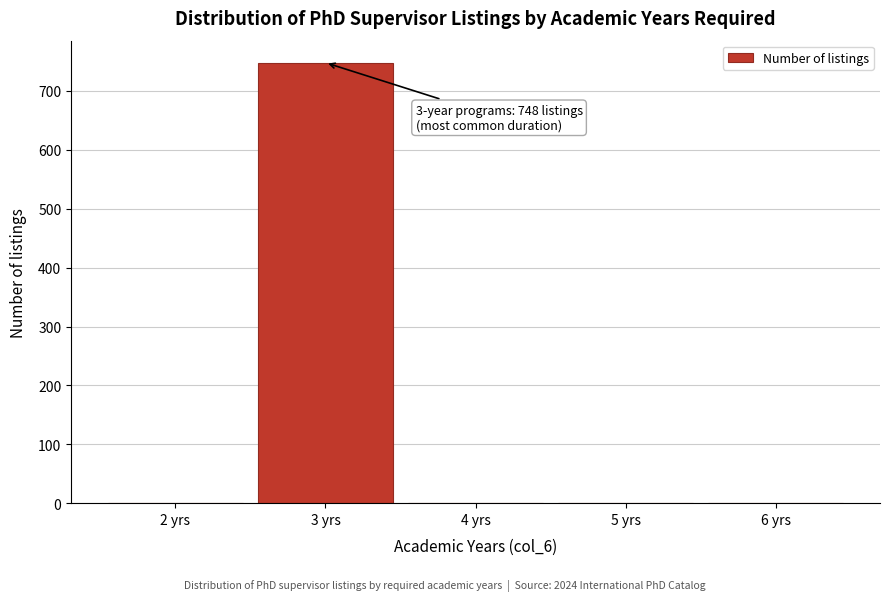

Over which range of the x-axis is the bar tallest?

2.5 to 3.5